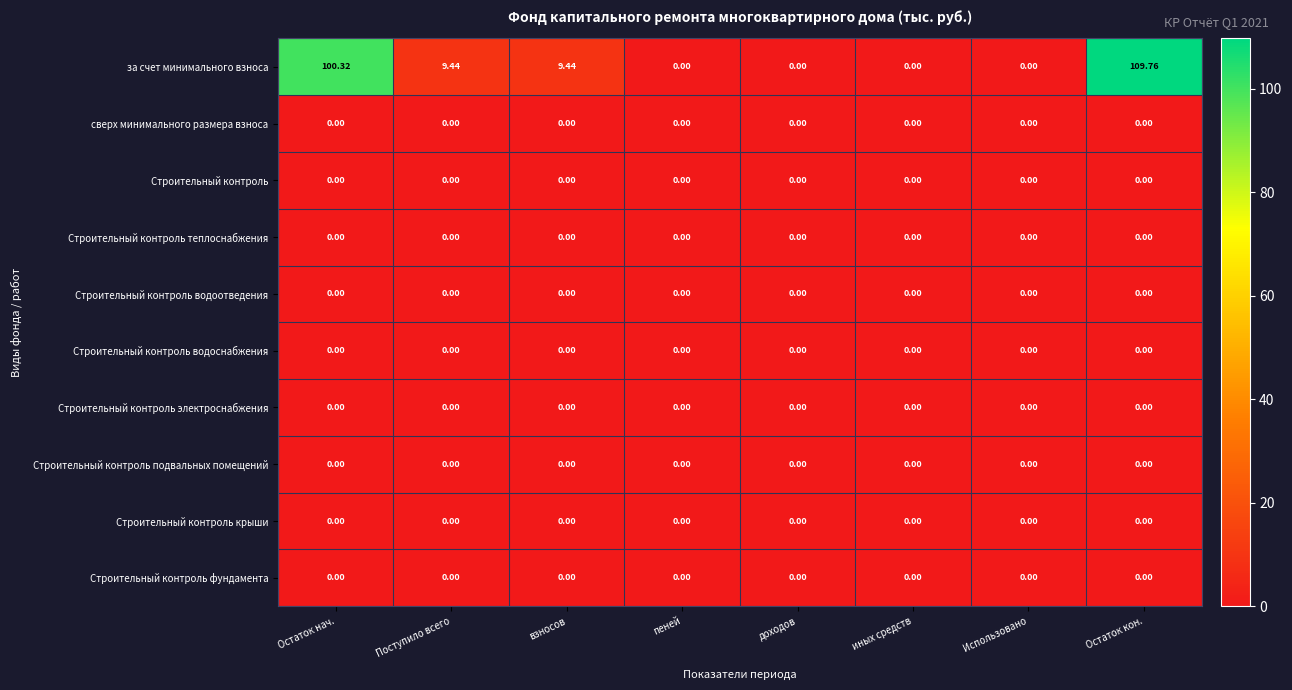

Between Поступило всего and Остаток кон., which series saw the biggest shift?

за счет минимального взноса